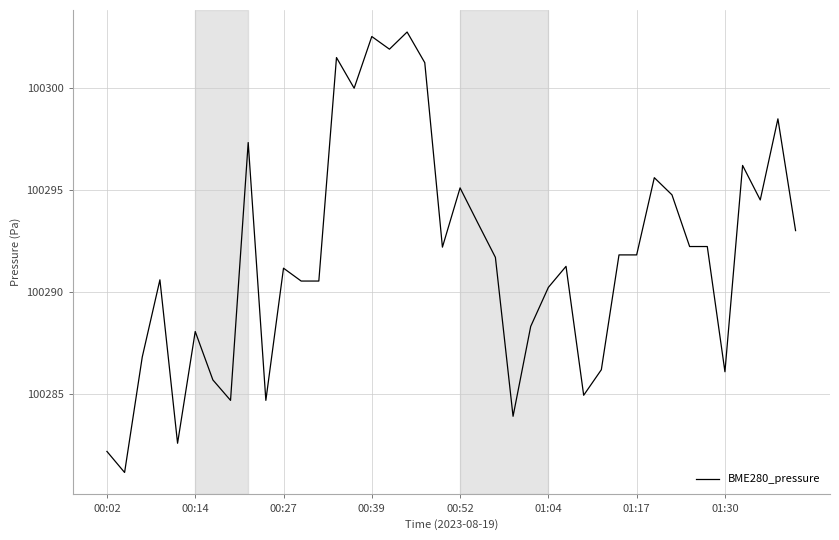

Does the chart have visible grid lines?

Yes